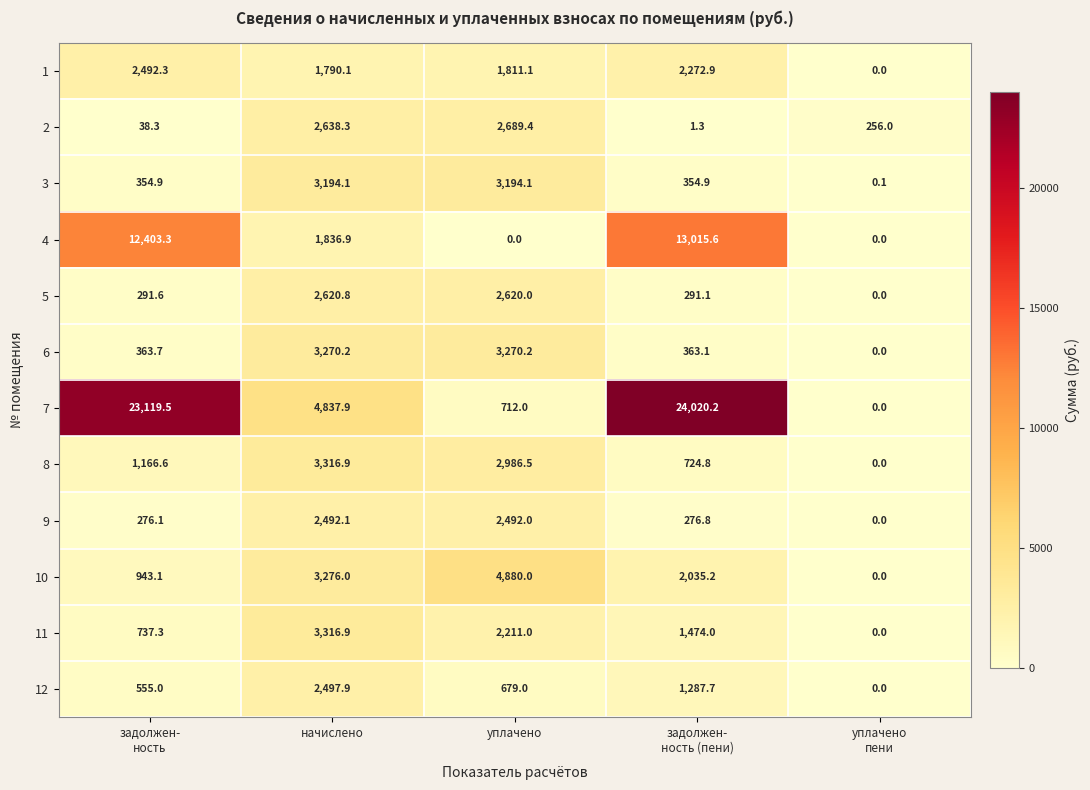

What is the sum of all 2 values?

5623.3